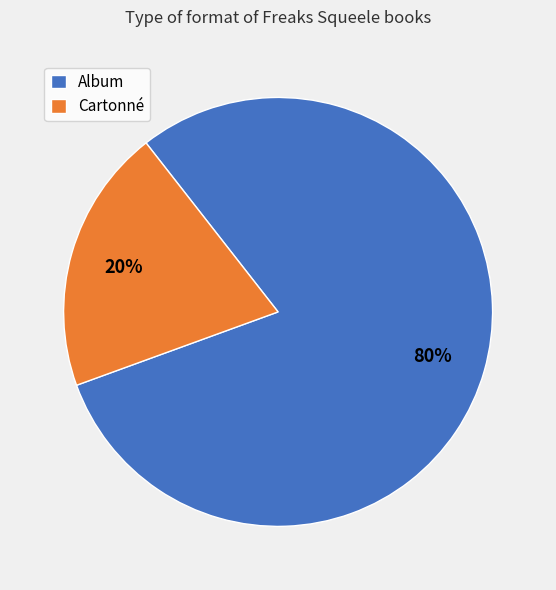

To the nearest percent, what is the difference between the largest and smallest slice percentages?

60%